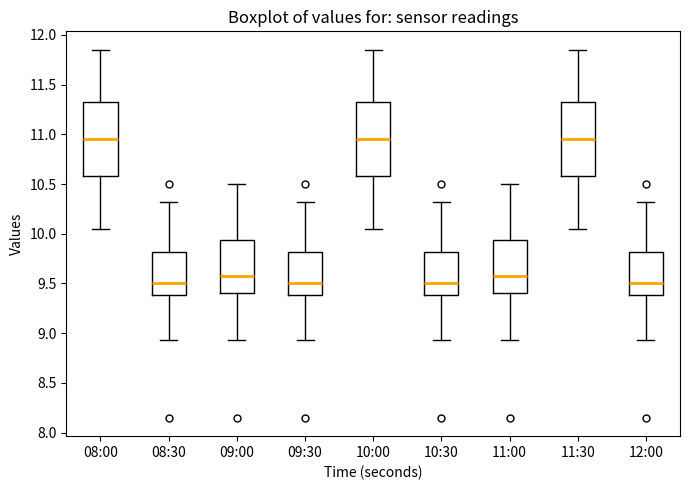

Reading left to right, transcribe this box plot: for each box, give where its median line is, the range the box spans, and where its two whiskers end, as read against the y-axis. The values are not printed on the chart, so give them approximately, as read against the axis.

08:00: median 10.95, box 10.60 to 11.35, whiskers 10.05 to 11.85
08:30: median 9.50, box 9.40 to 9.80, whiskers 8.95 to 10.30
09:00: median 9.60, box 9.40 to 9.95, whiskers 8.95 to 10.50
09:30: median 9.50, box 9.40 to 9.80, whiskers 8.95 to 10.30
10:00: median 10.95, box 10.60 to 11.35, whiskers 10.05 to 11.85
10:30: median 9.50, box 9.40 to 9.80, whiskers 8.95 to 10.30
11:00: median 9.60, box 9.40 to 9.95, whiskers 8.95 to 10.50
11:30: median 10.95, box 10.60 to 11.35, whiskers 10.05 to 11.85
12:00: median 9.50, box 9.40 to 9.80, whiskers 8.95 to 10.30